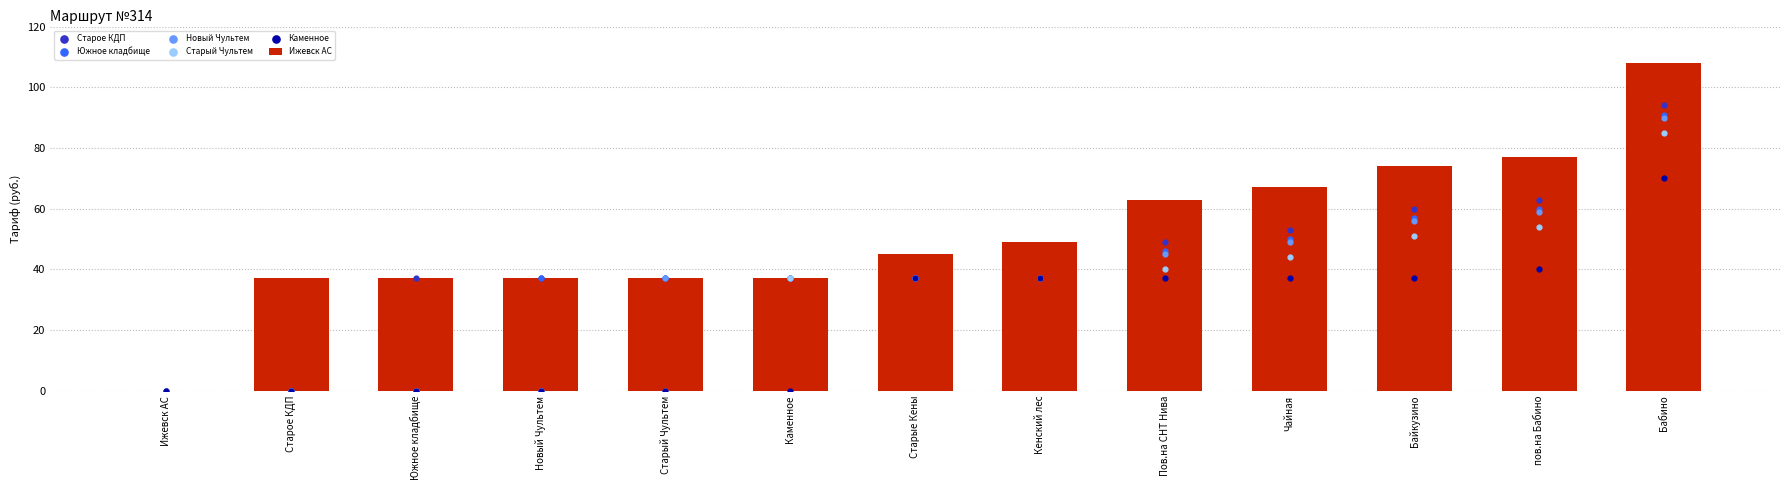

Which series has the widest spread of Y values?

Ижевск АС